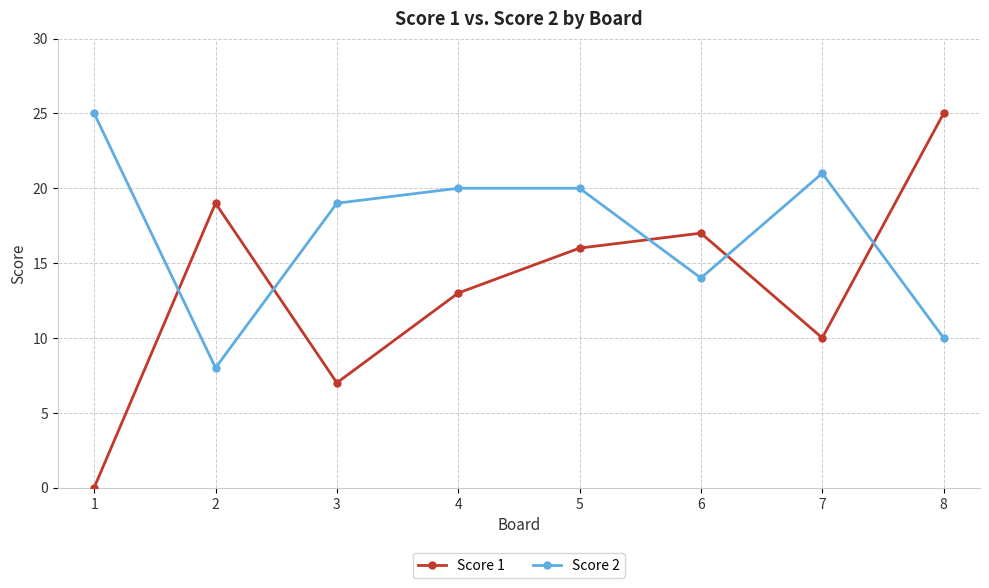

Where is Score 2 nearest to the value 16?

6